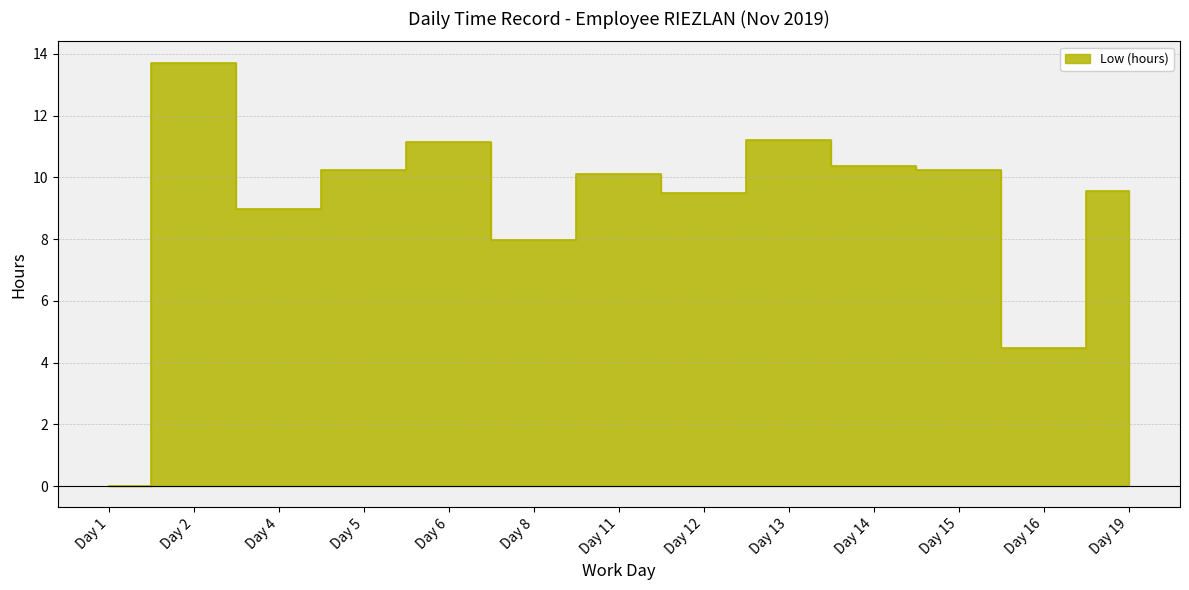

The chart shows a value of 2.7 at Day 5. True or false?

False